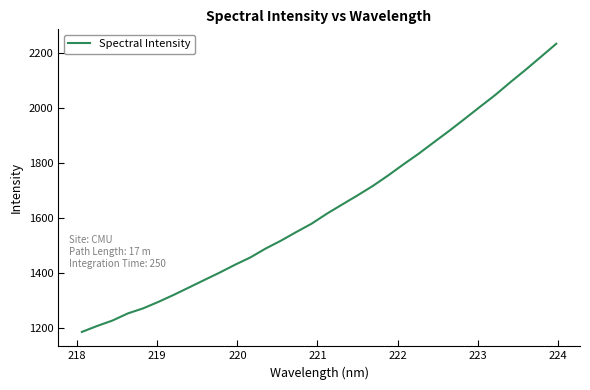

What is the difference between the maximum and minimum values?

1045.6